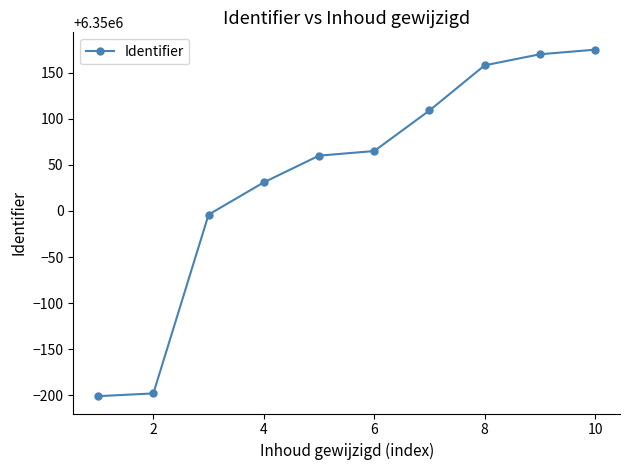

What is the difference between the maximum and minimum values?

376